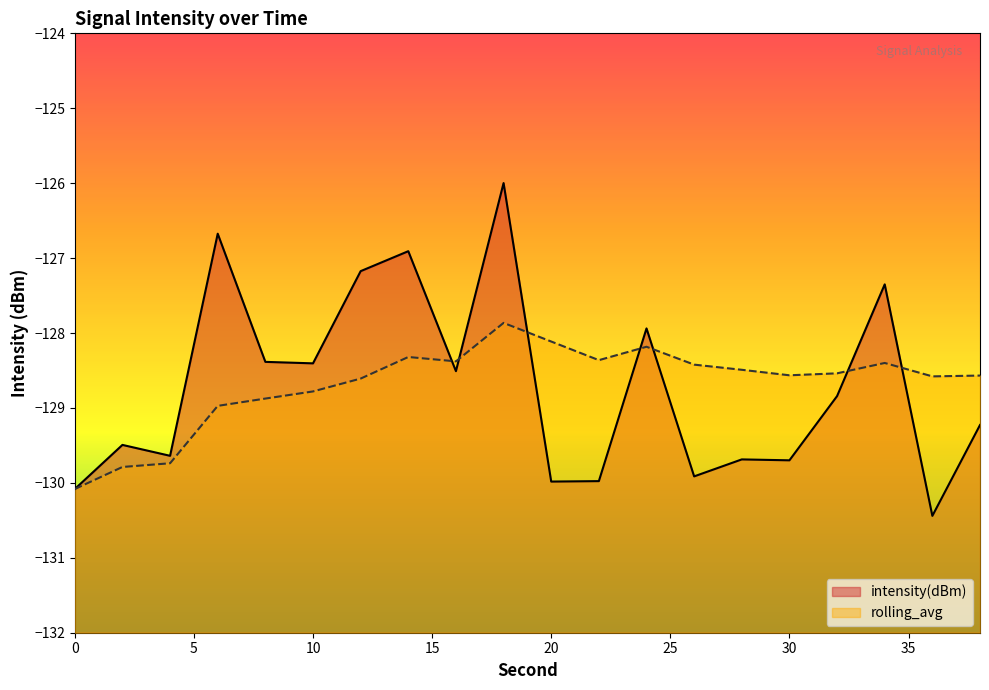

How many values in the rolling_avg series are below -128?

19